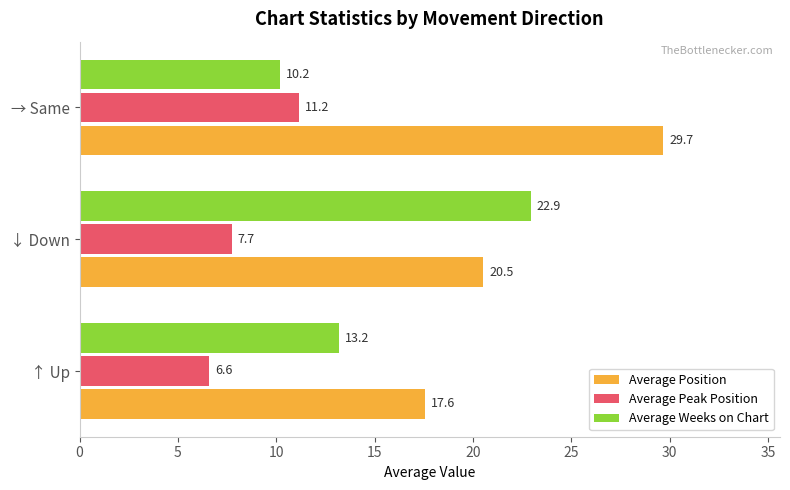

What is the highest value of the Average Position series?

29.7